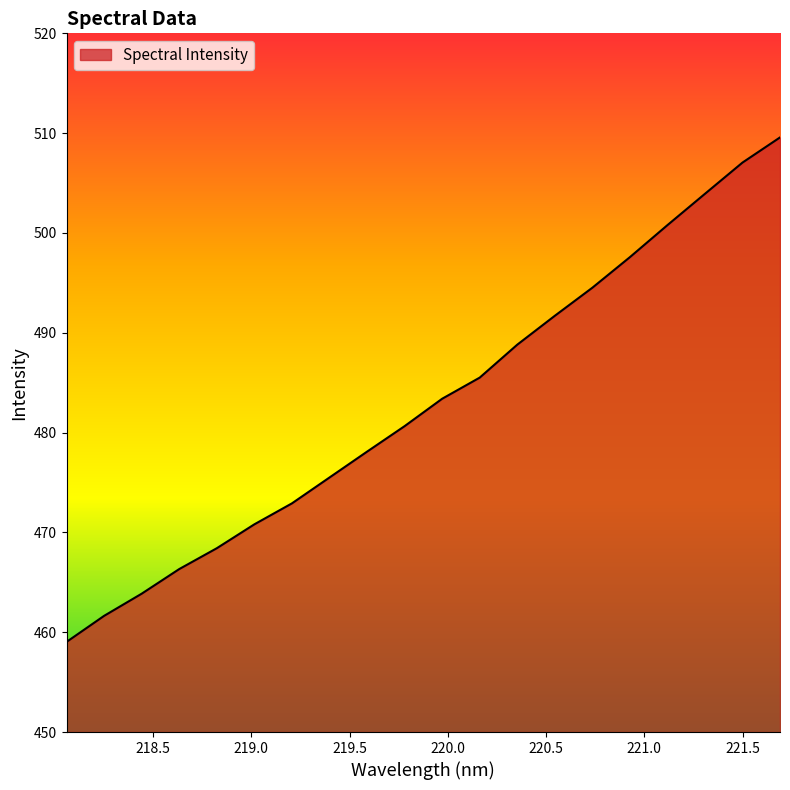

What is the difference between the maximum and minimum values?

50.5